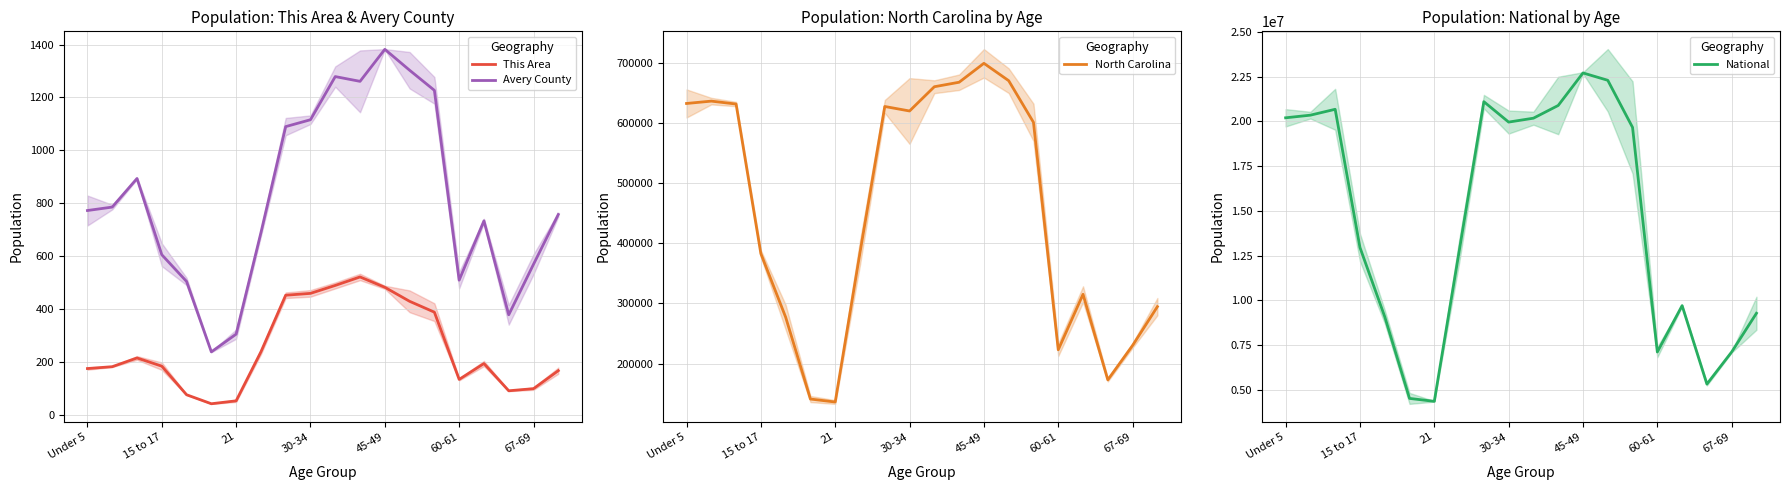

The value of Avery County at 30-34 is 1649. True or false?

False